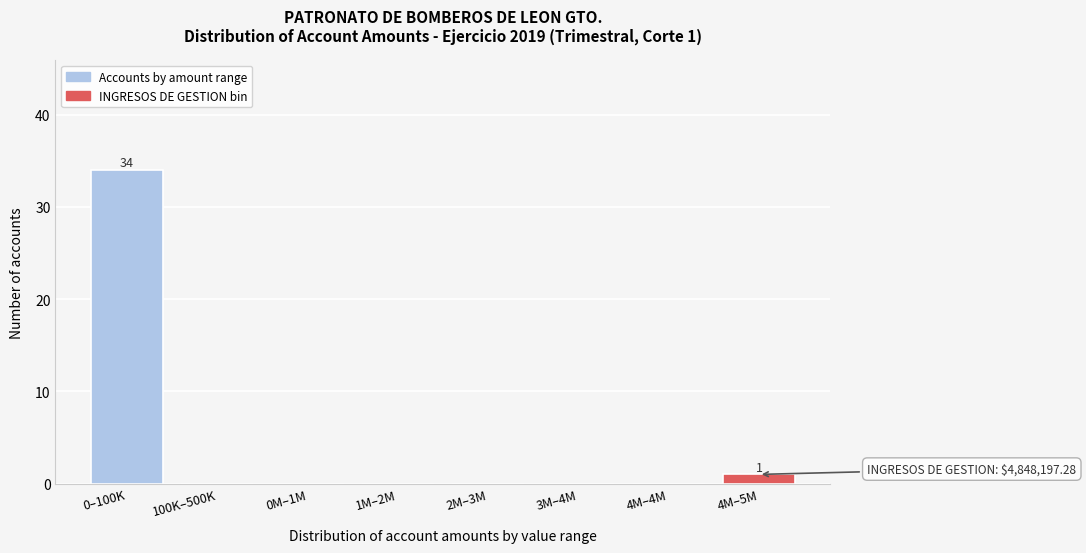

Reading right to left, what are all the values shown in this chart?

4M–5M=1	4M–4M=0	3M–4M=0	2M–3M=0	1M–2M=0	0M–1M=0	100K–500K=0	0–100K=34